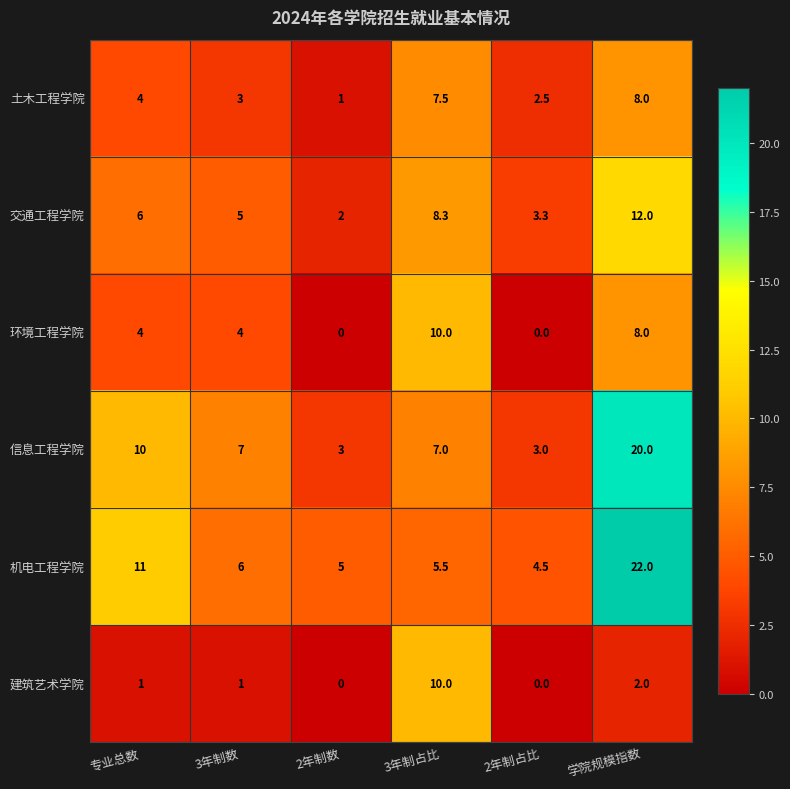

What is the approximate value of 土木工程学院 at 3年制数?

3.0